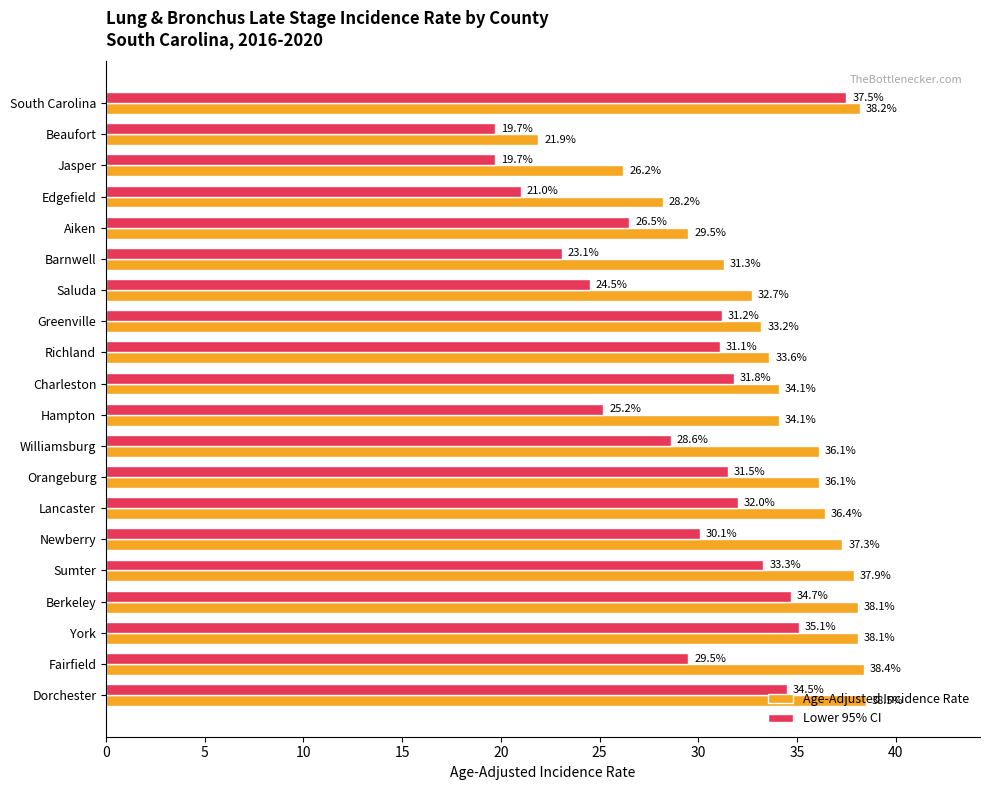

What is the difference between the highest and lowest values at York?

3.0